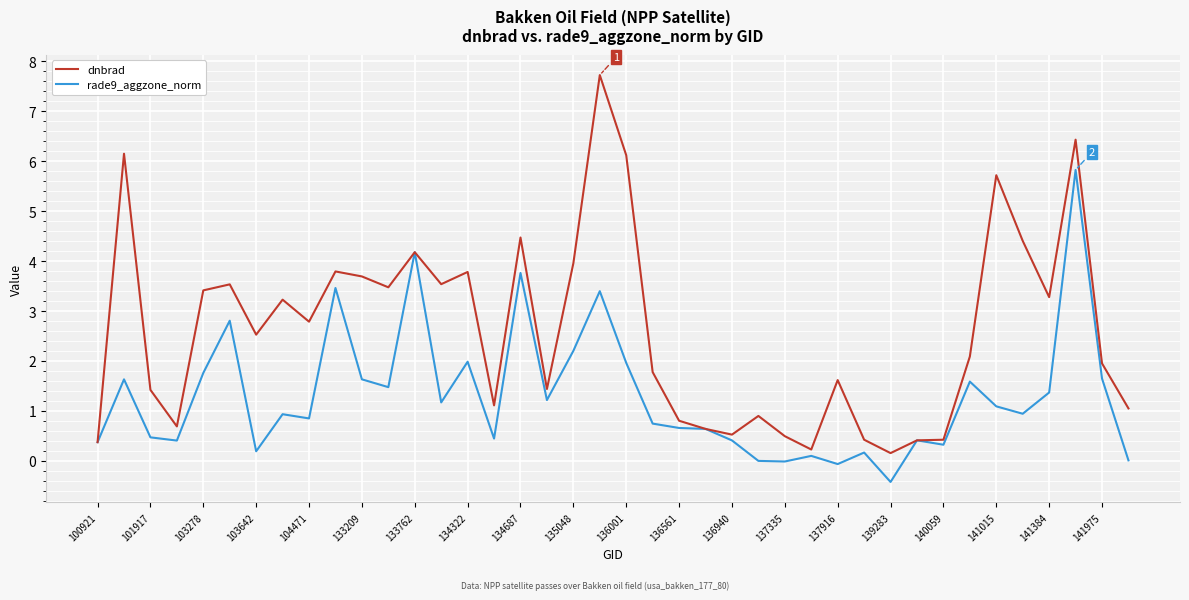

Which series has the widest spread of values?

dnbrad